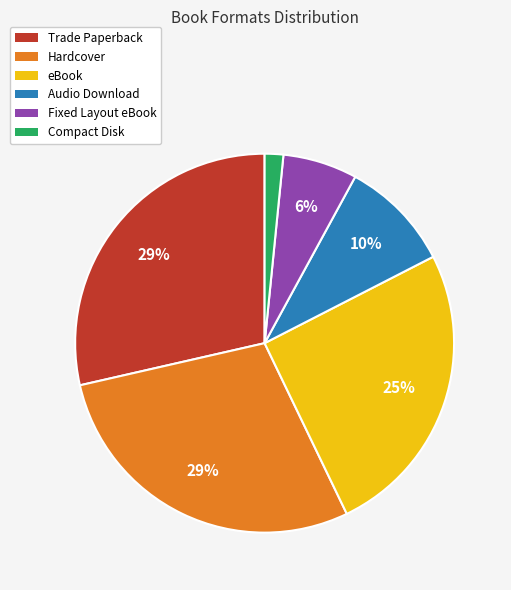

Is the sum of eBook and Trade Paperback greater than half?

Yes